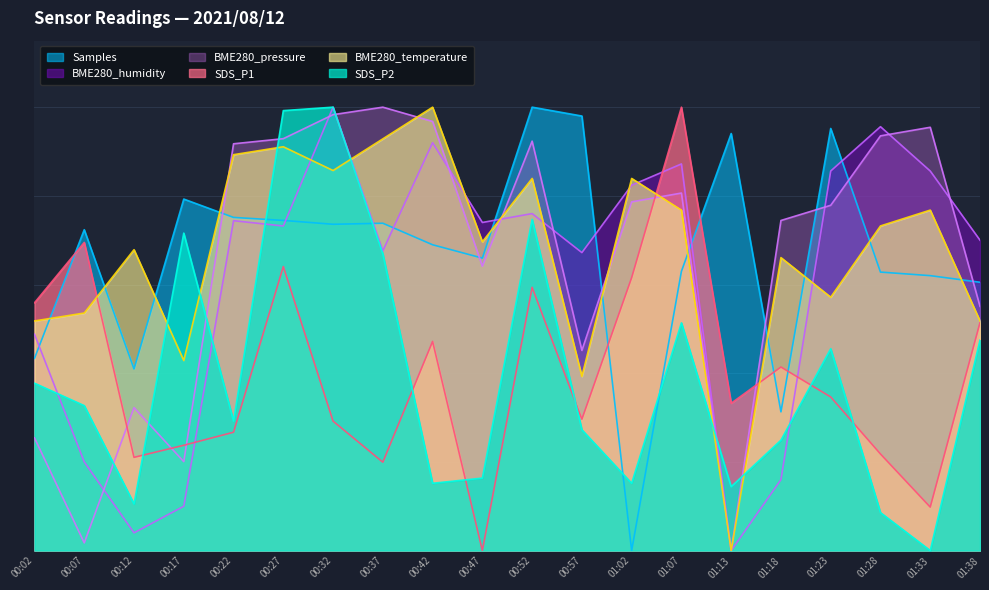

What is the label of the 8th point from the right?

01:02